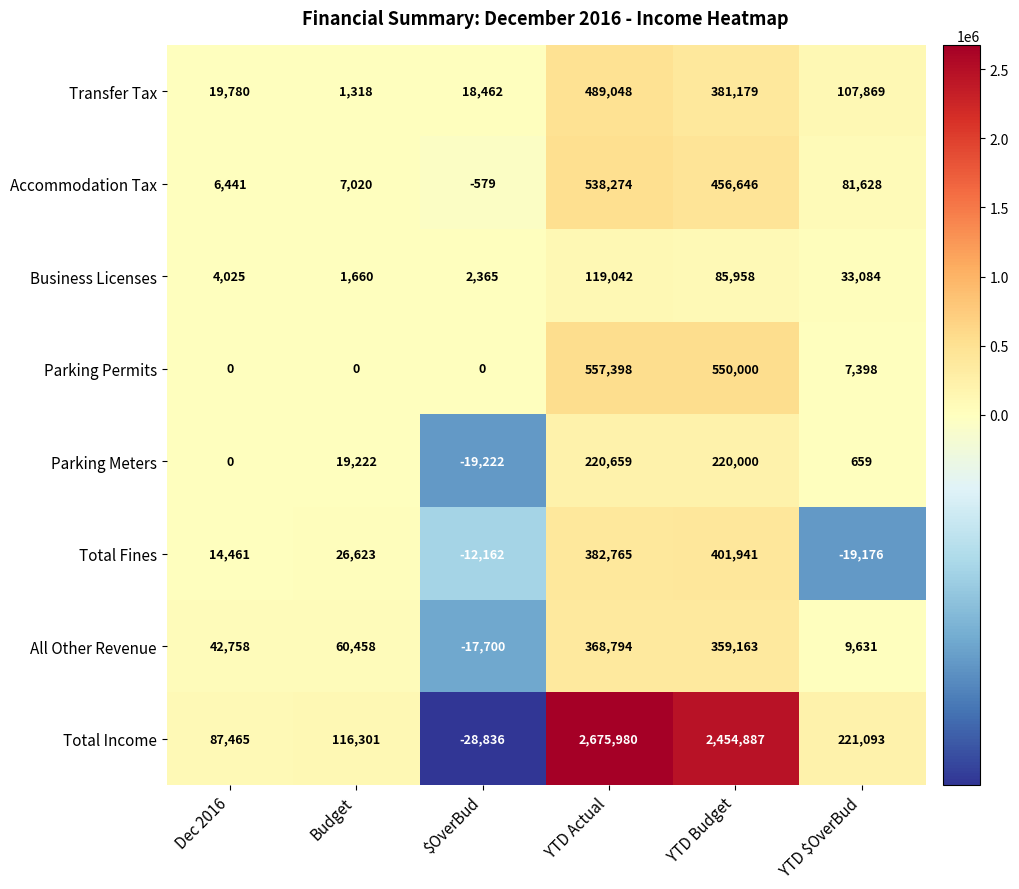

What is the highest value of the Accommodation Tax series?

538274